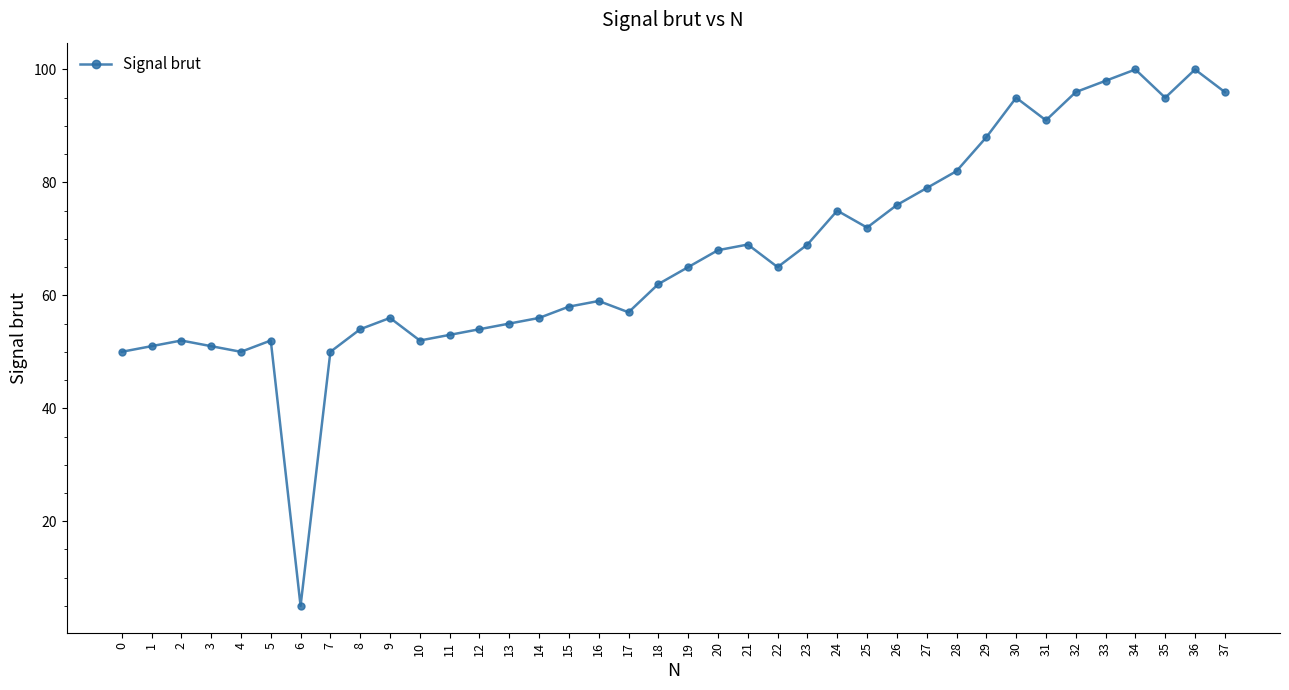

Reading right to left, transcribe all the data shown in this chart.

37=96	36=100	35=95	34=100	33=98	32=96	31=91	30=95	29=88	28=82	27=79	26=76	25=72	24=75	23=69	22=65	21=69	20=68	19=65	18=62	17=57	16=59	15=58	14=56	13=55	12=54	11=53	10=52	9=56	8=54	7=50	6=5	5=52	4=50	3=51	2=52	1=51	0=50